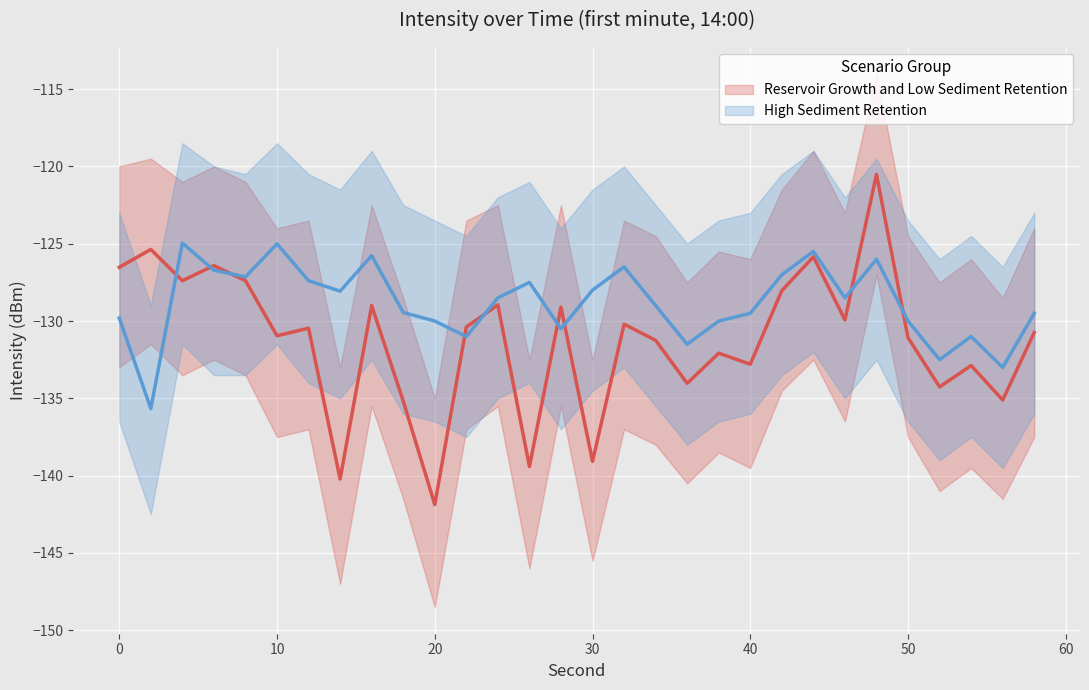

What is the sum of all lower_bound values?

-4131.5